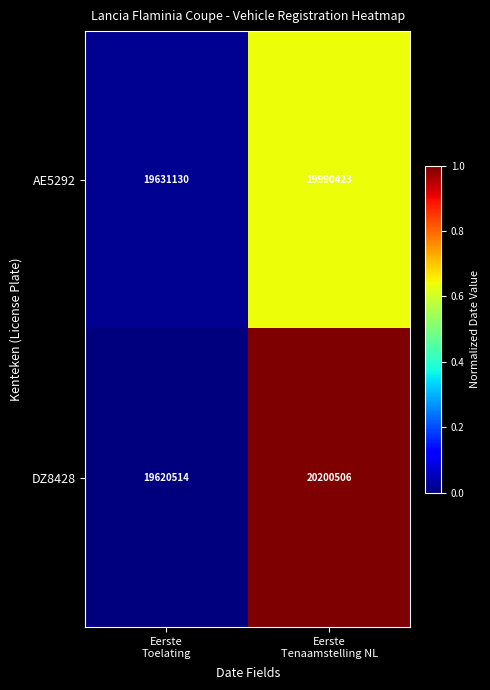

How many series are shown in this chart?

2